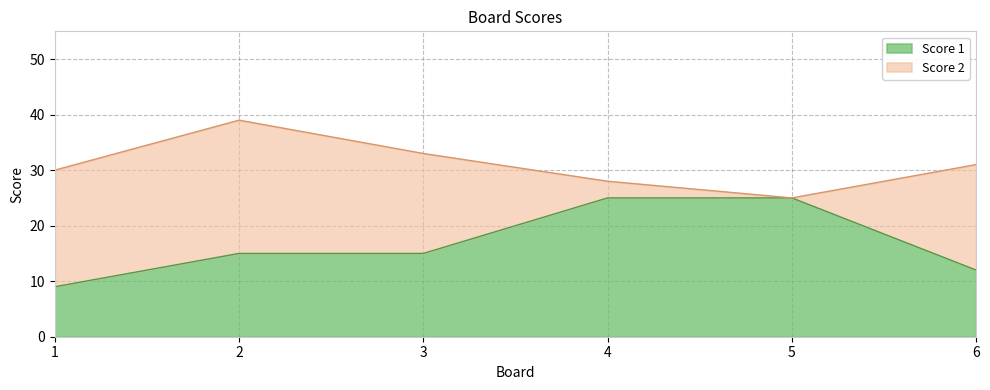

Reading left to right, what are all the values shown in this chart?

9	15	15	25	25	12